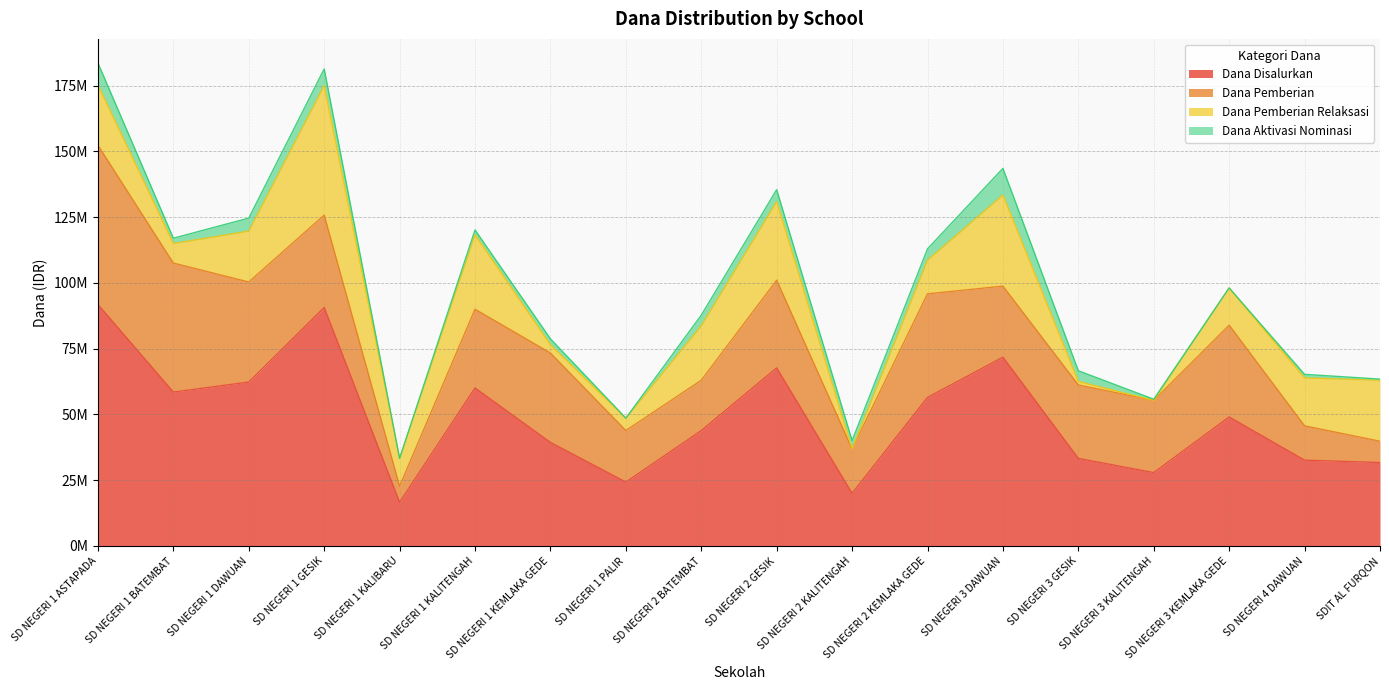

Which series has the largest total across all categories?

Dana Disalurkan